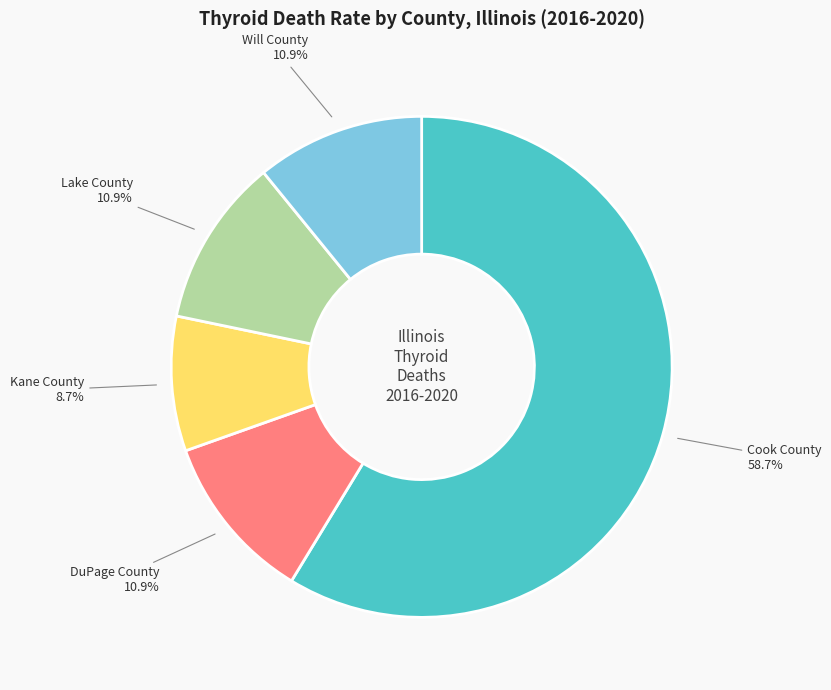

How much of the chart is everything except DuPage County?

89.1%